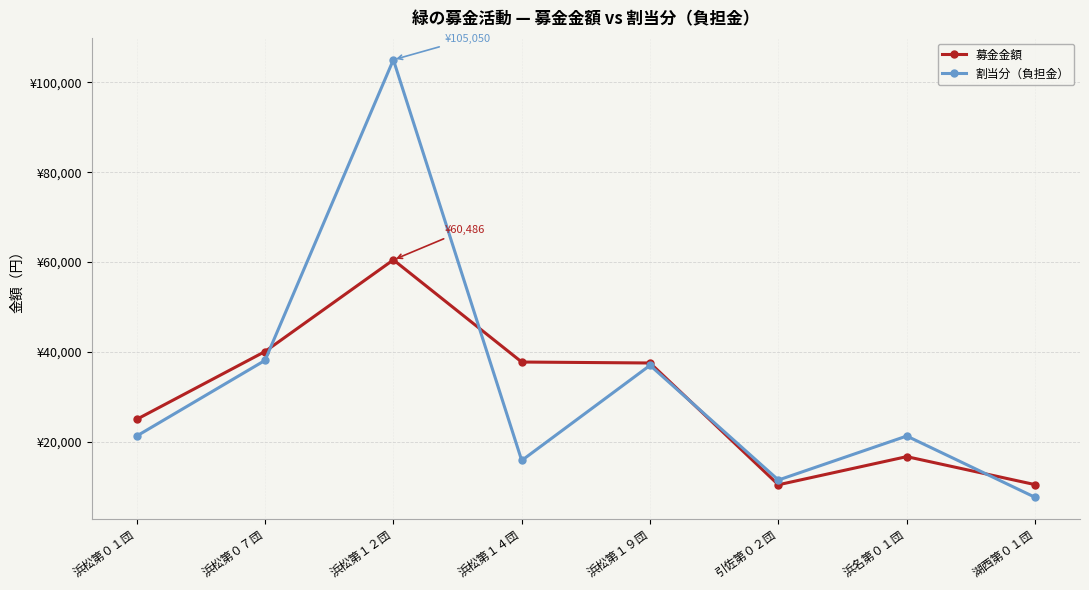

Where is 割当分（負担金） nearest to the value 56325?

浜松第０７団